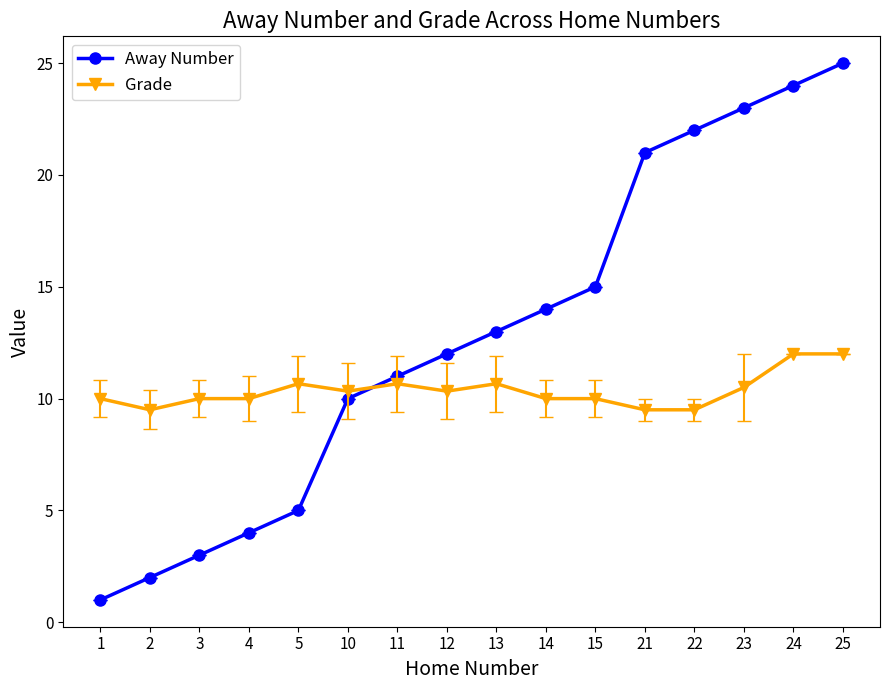

The Grade series shows 9.5 at 21. True or false?

True